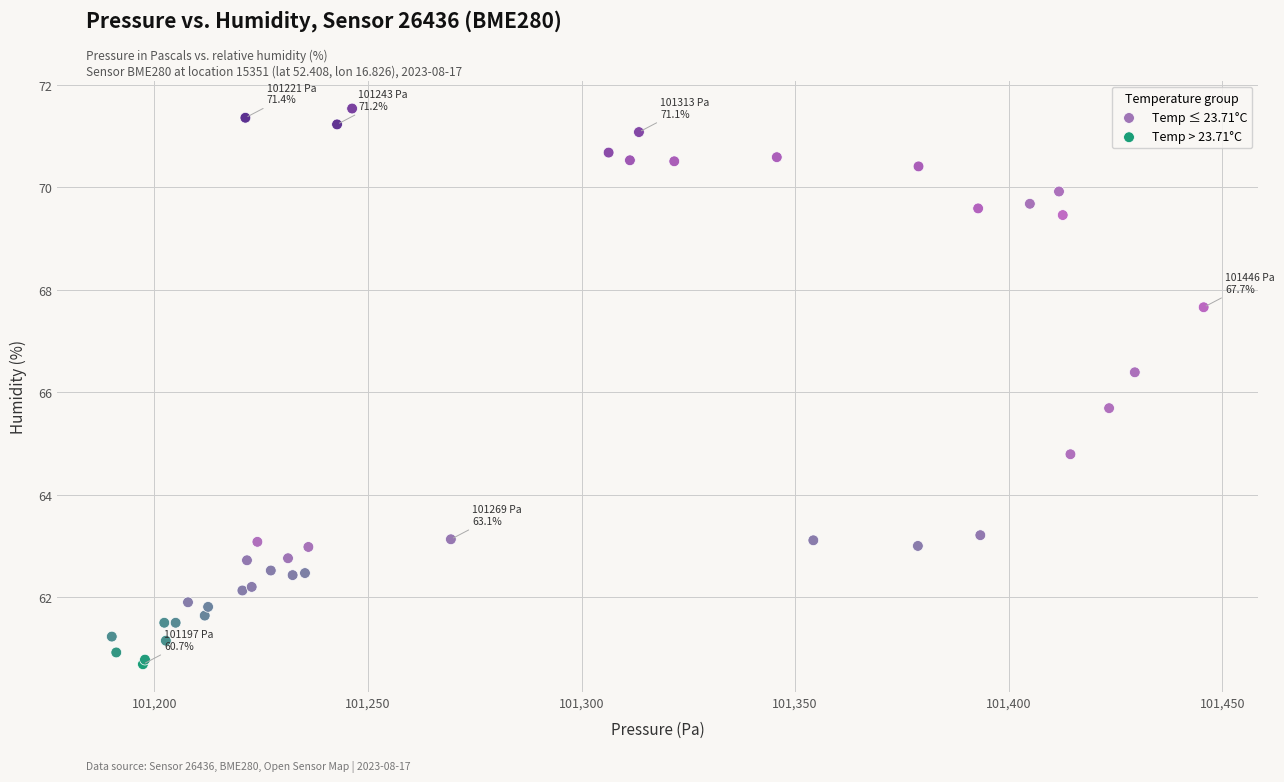

What are all the series names shown in the legend?

Temp ≤ 23.71°C, Temp > 23.71°C